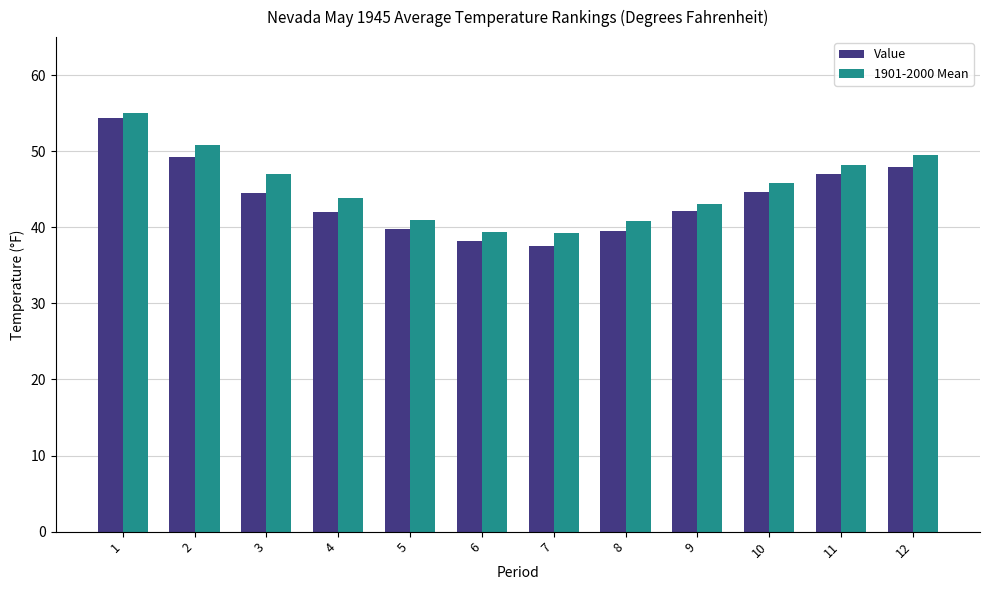

Where does the 1901-2000 Mean series first go above 45?

1